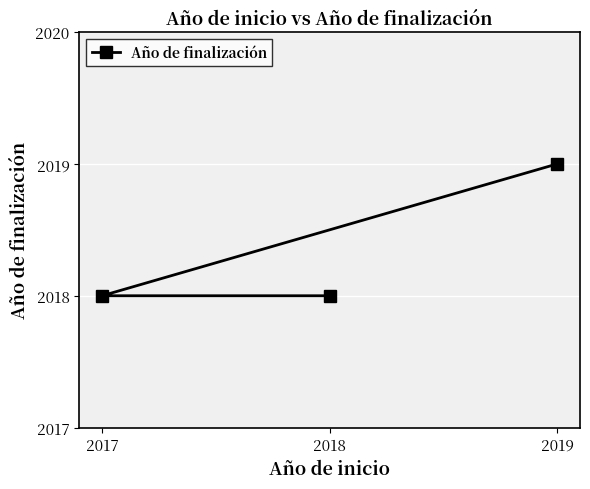

The chart shows a value of 2018 at 2017. True or false?

True